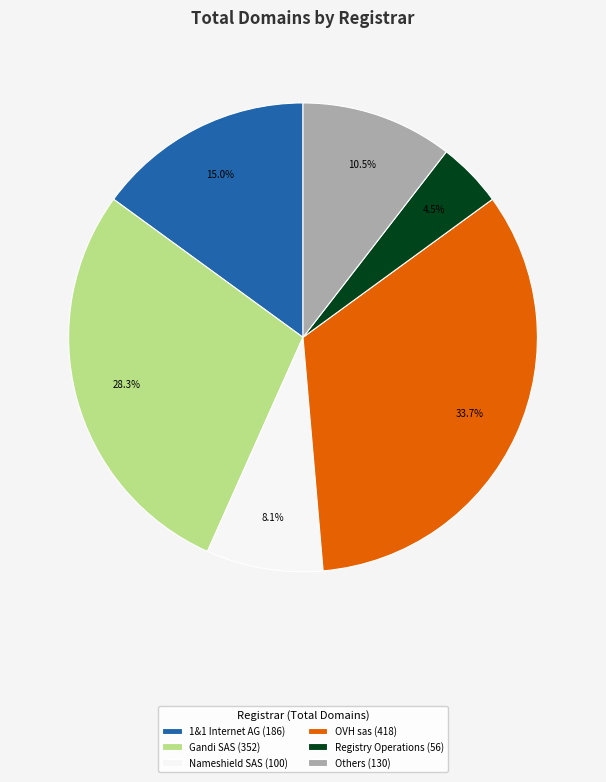

Which category has the biggest portion of the pie?

OVH sas (418)